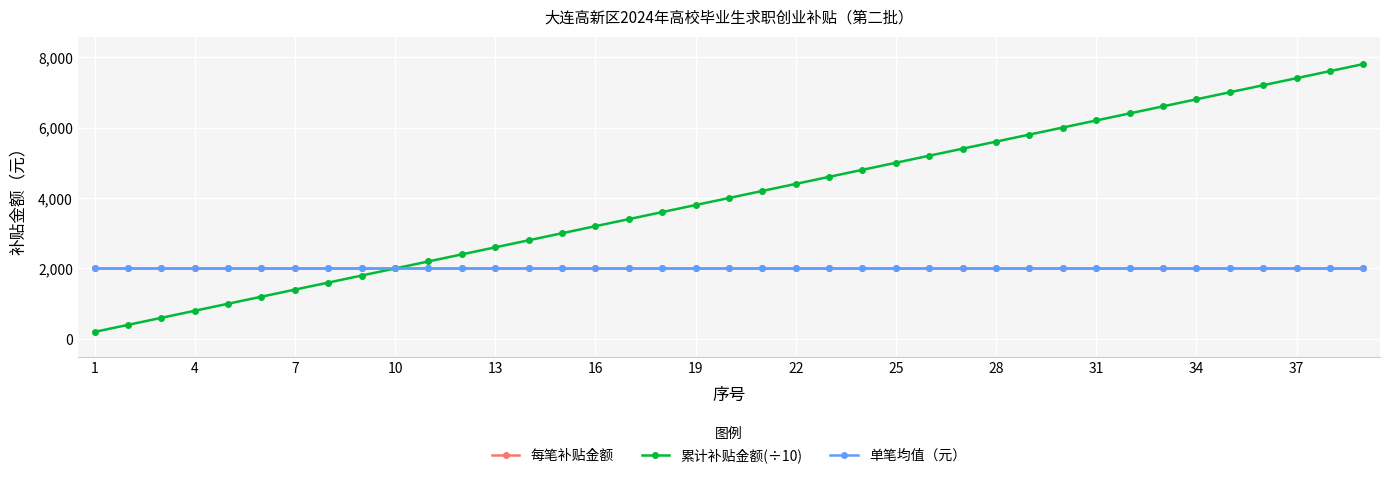

Does the chart have visible grid lines?

Yes